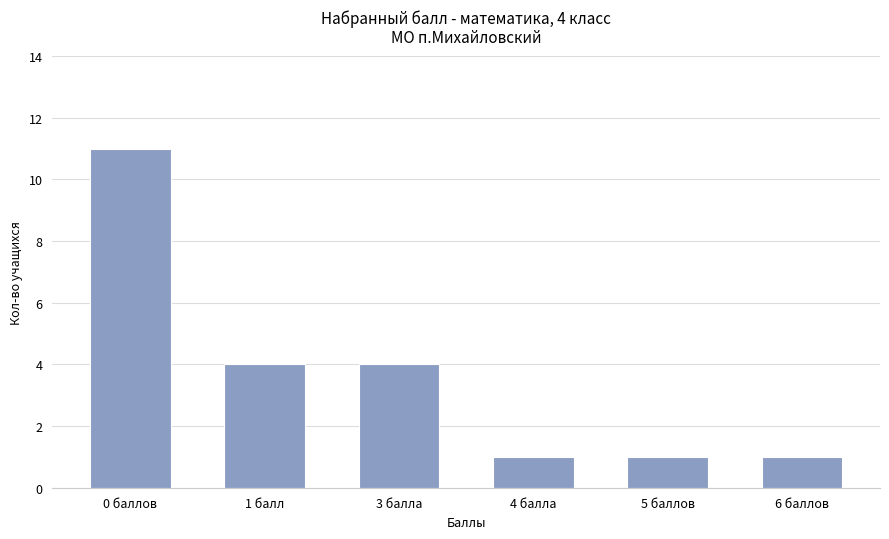

Where does the data first go above 4?

0 баллов